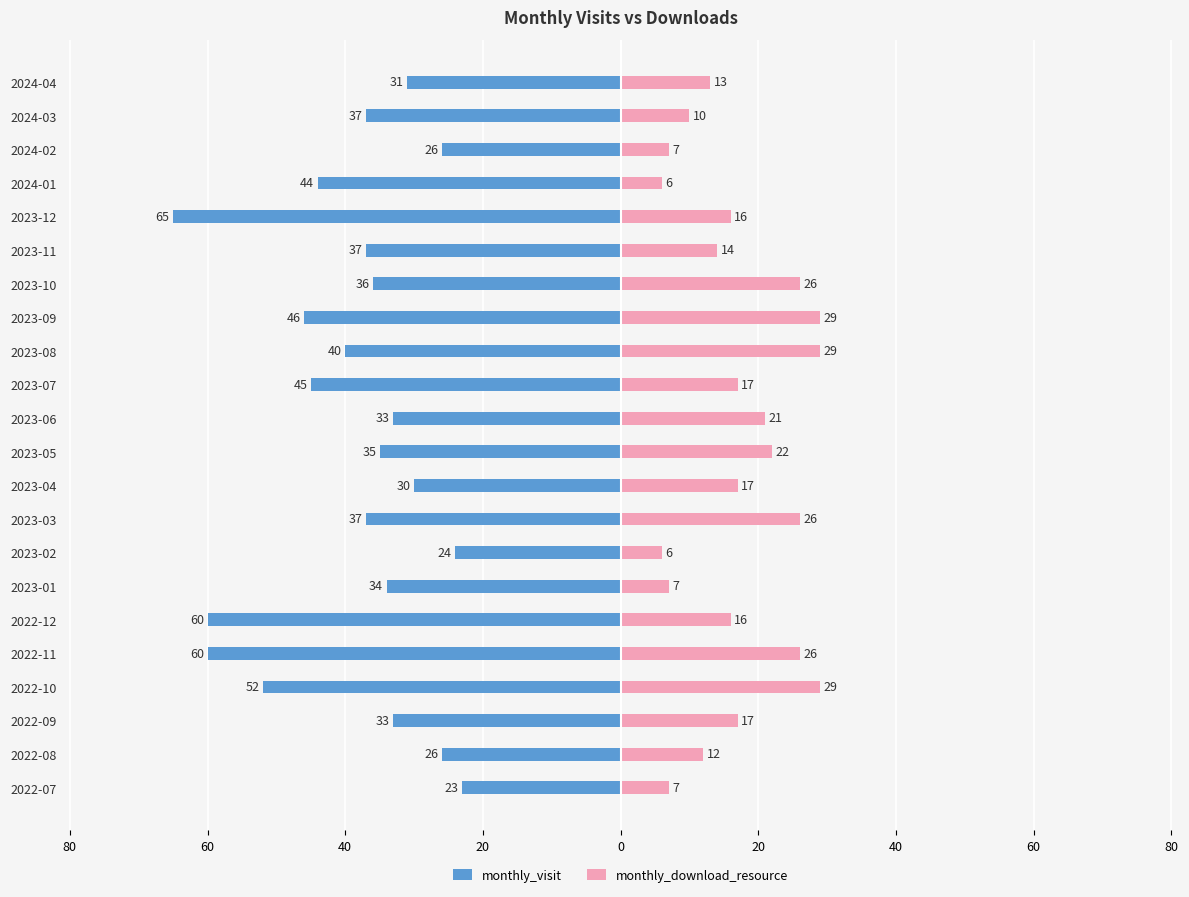

Reading right to left, transcribe all the data shown in this chart.

monthly_visit: -31	-37	-26	-44	-65	-37	-36	-46	-40	-45	-33	-35	-30	-37	-24	-34	-60	-60	-52	-33	-26	-23
monthly_download_resource: 13	10	7	6	16	14	26	29	29	17	21	22	17	26	6	7	16	26	29	17	12	7